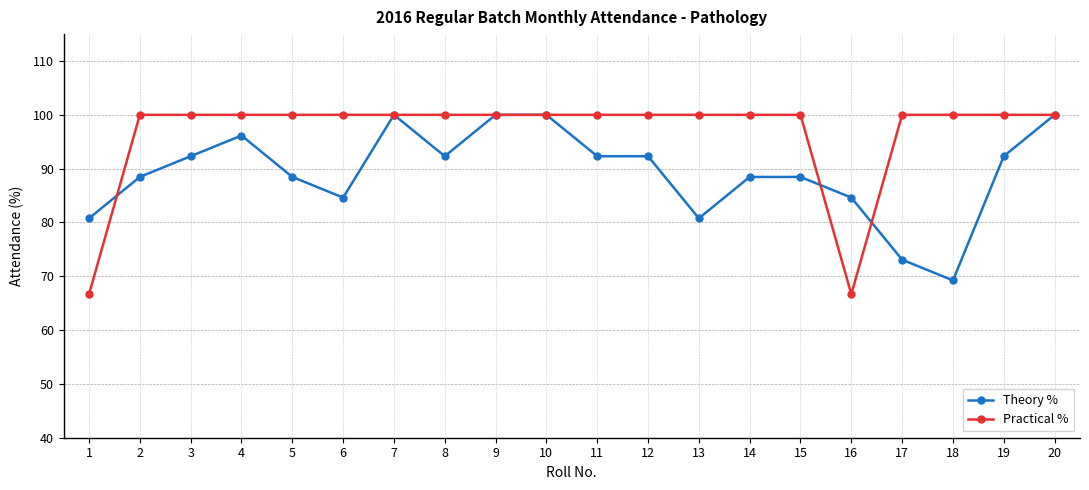

Which series has the largest total across all categories?

Practical %